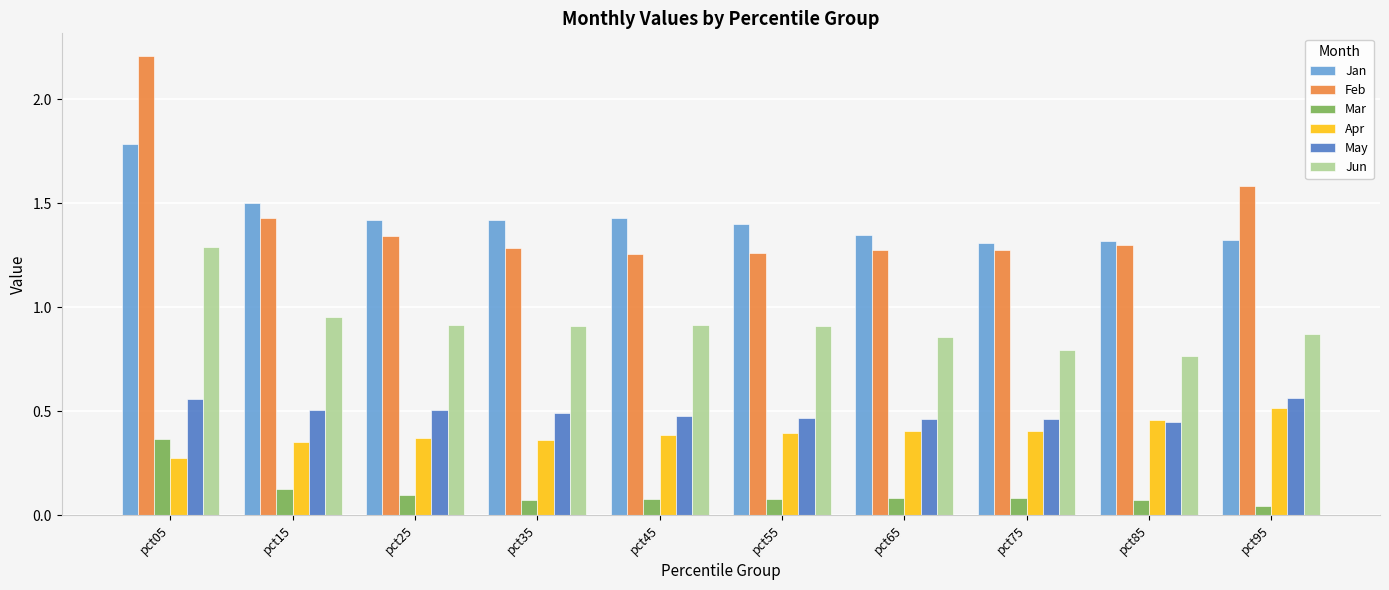

The value of Jun at pct25 is 0.6. True or false?

False